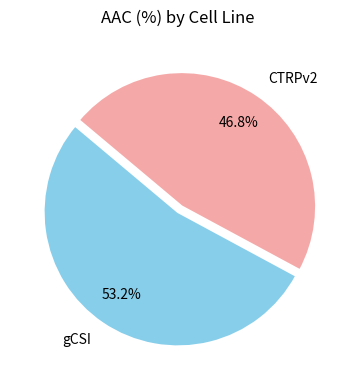

To the nearest percent, what percentage of the pie is gCSI?

53%